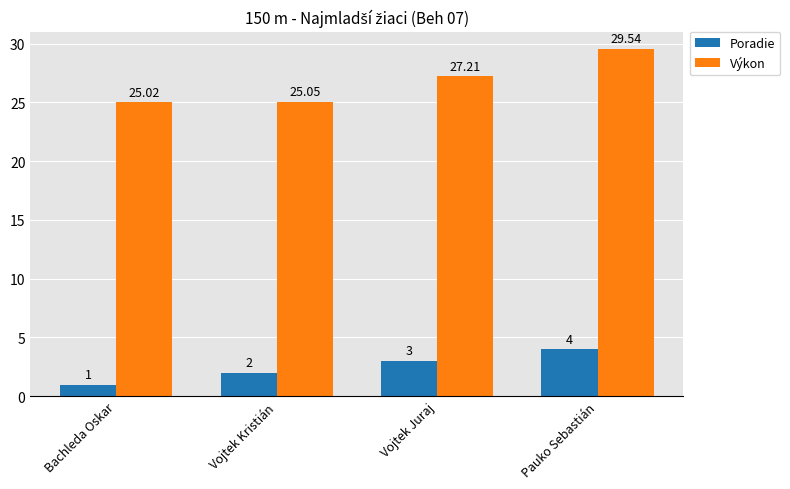

At which category is the sum across all series the highest?

Pauko Sebastián